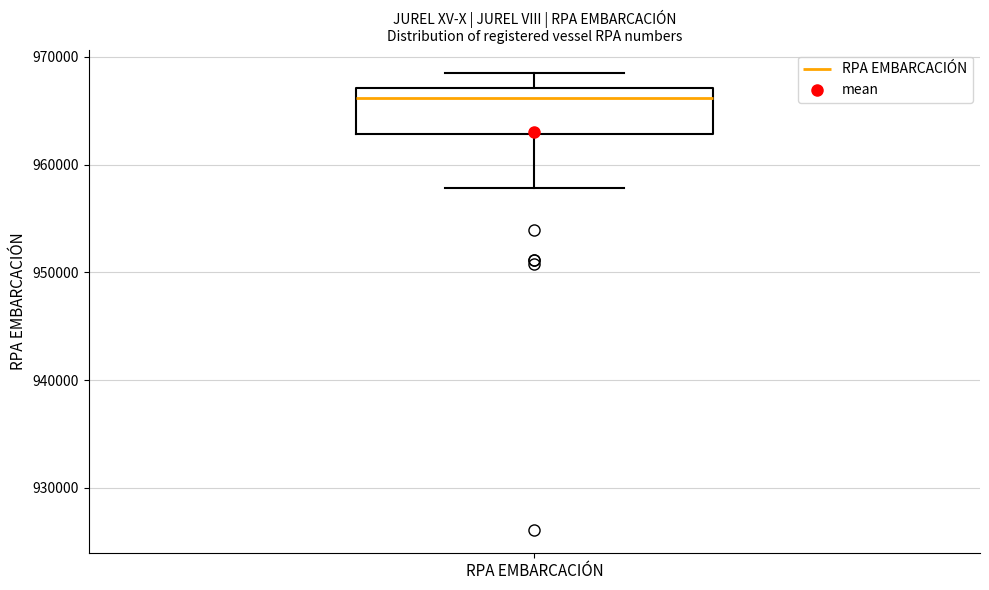

Transcribe this box plot: give where the median line is, the range the box spans, and where the two whiskers end, as read against the y-axis. The values are not printed on the chart, so give them approximately, as read against the axis.

median 966000, box 963000 to 967000, whiskers 958000 to 969000